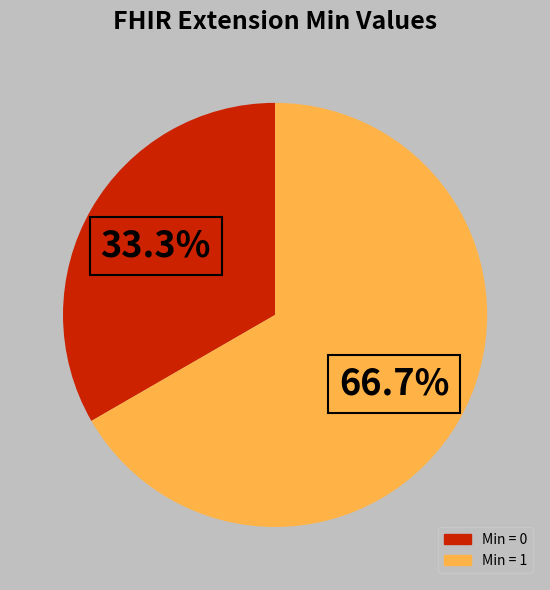

Is there a majority slice in this chart?

Yes